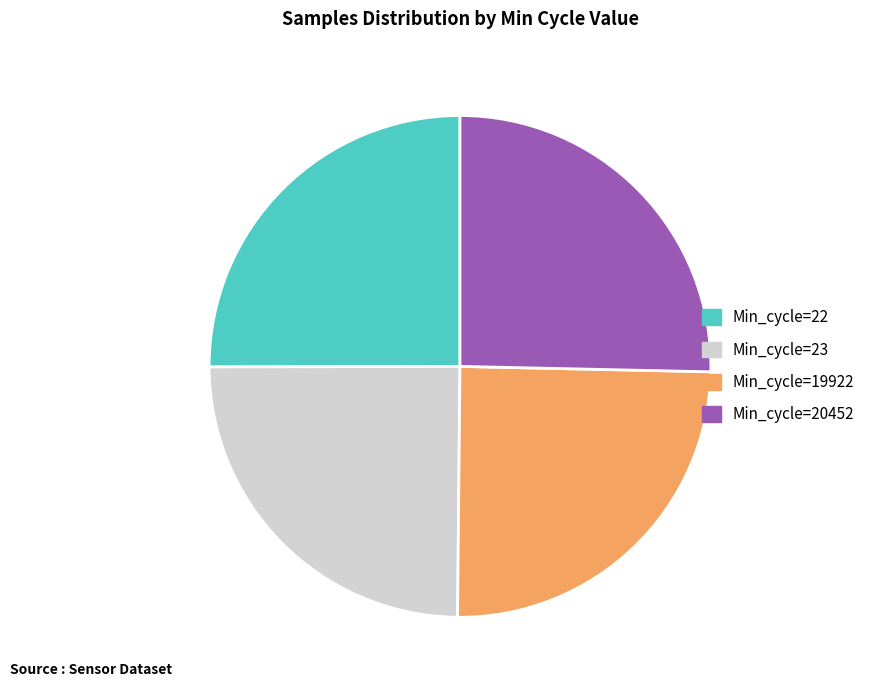

Does Min_cycle=19922 account for over 50% of the chart?

No